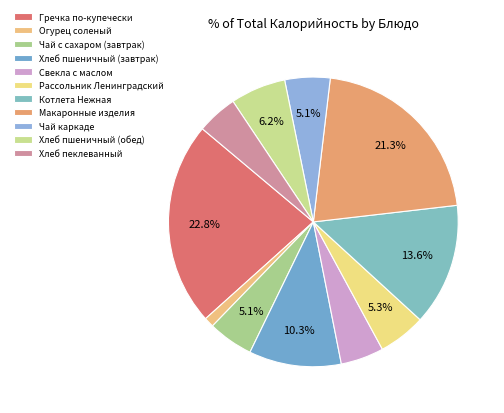

How much of the chart is everything except Хлеб пшеничный (обед)?

93.8%